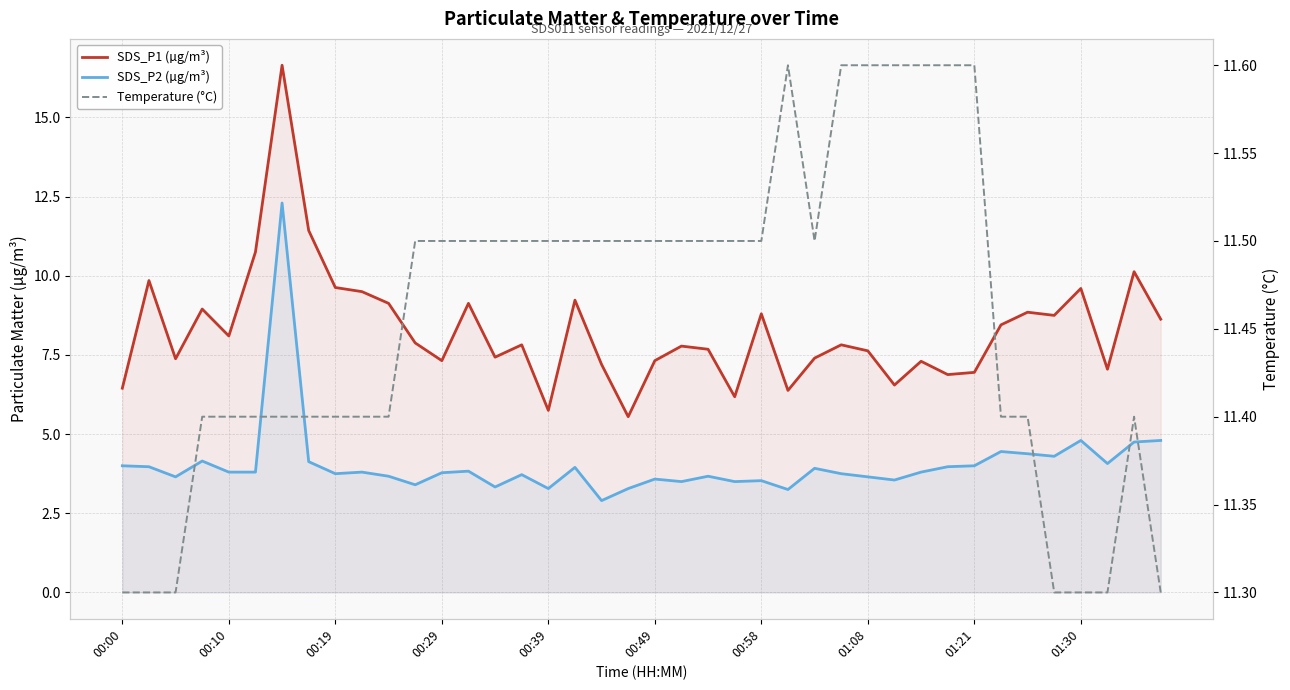

What is the difference between the maximum and minimum values in the SDS_P2 (µg/m³) series?

9.4